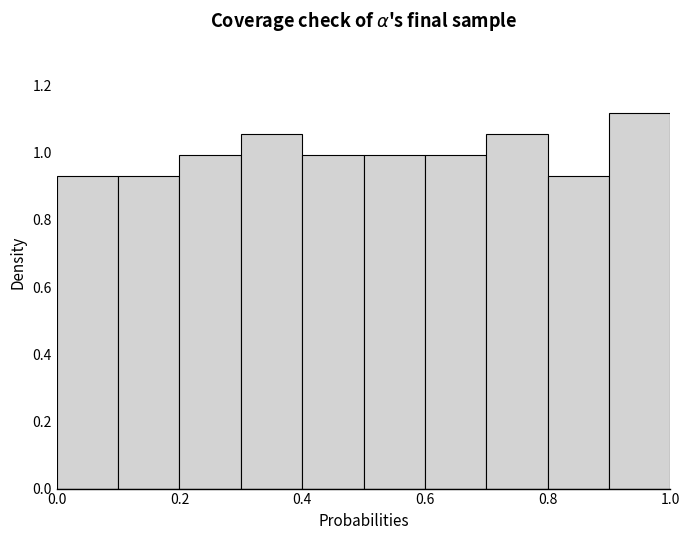

What is the height of the bar covering 0.6 to 0.7 on the x-axis? The values are not printed on the chart, so give them approximately, as read against the axis.

1.00